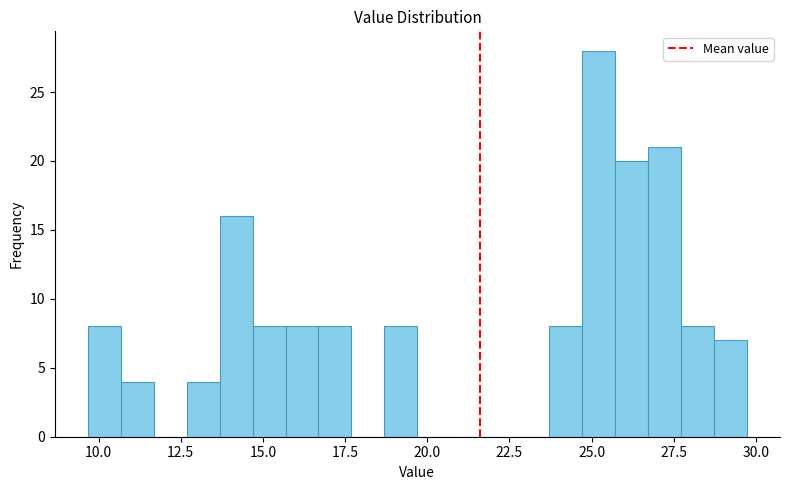

Around what value on the x-axis is the tallest bar? Give the approximate position of its centre, as read against the axis.

25.0